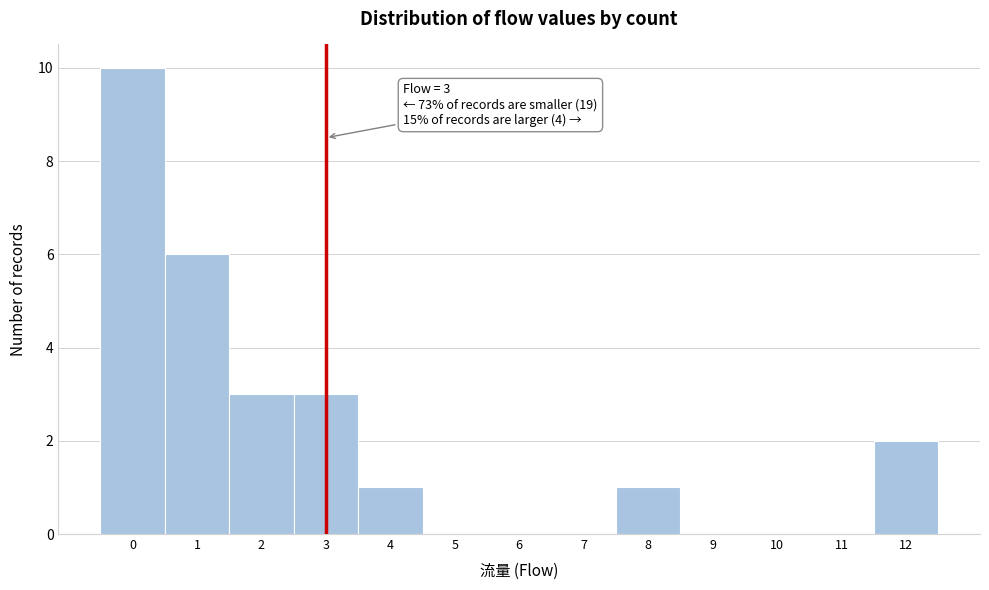

Which range on the x-axis has the tallest bar?

-0.5 to 0.5